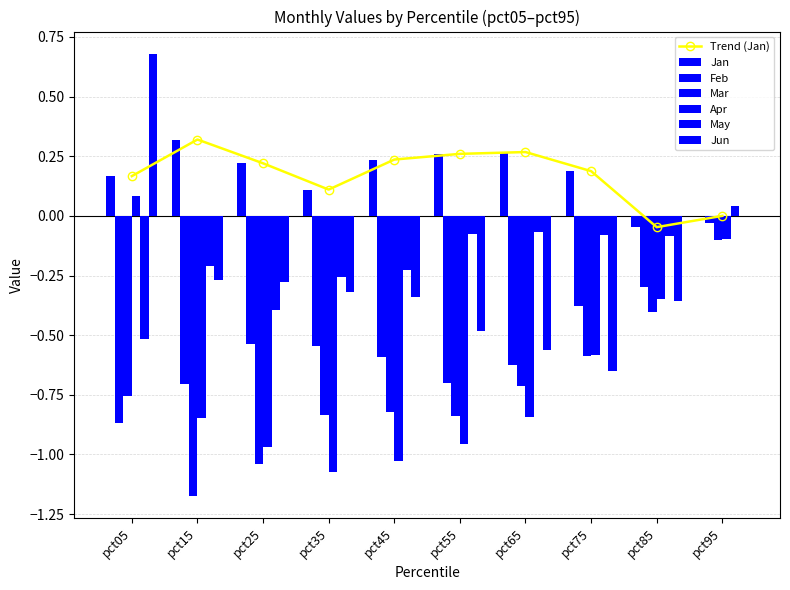

Between pct05 and pct75, which series saw the biggest shift?

Jun